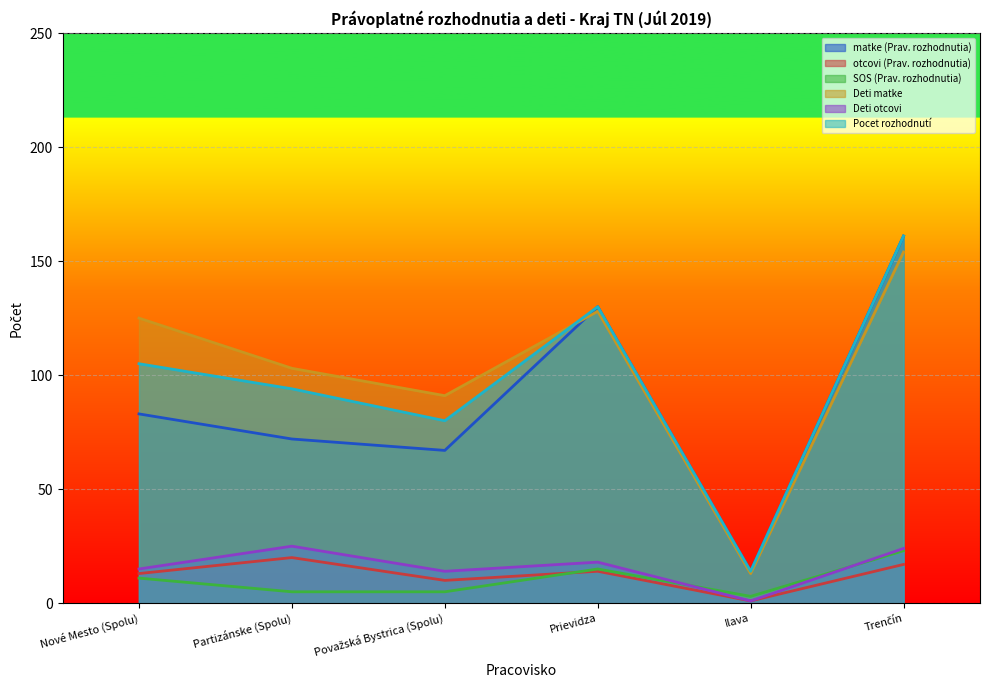

What is the sum of the SOS (Prav. rozhodnutia) values at Nové Mesto (Spolu) and Prievidza?

26